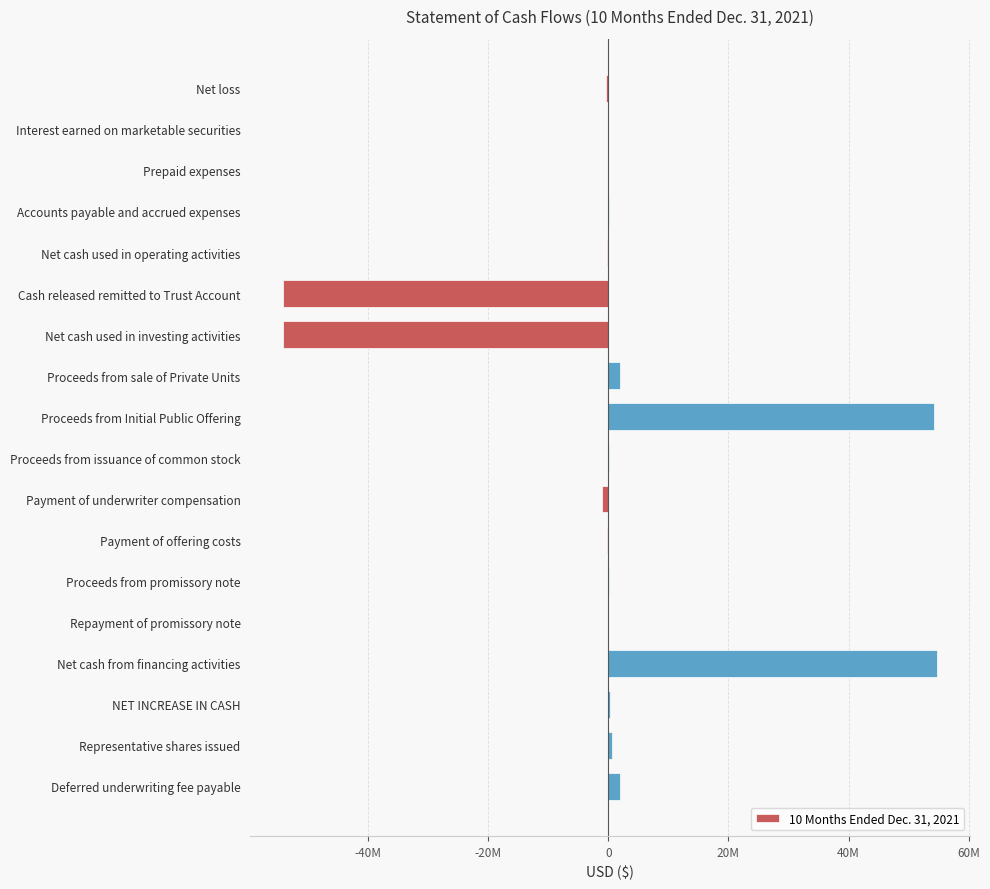

Are the bars horizontal?

Yes